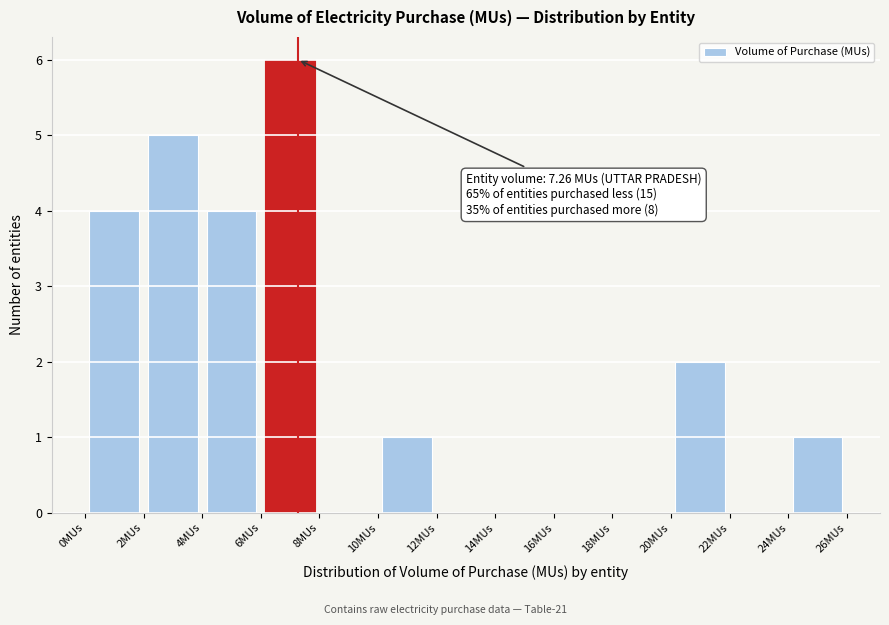

Over which range of the x-axis is the bar tallest?

6 to 8